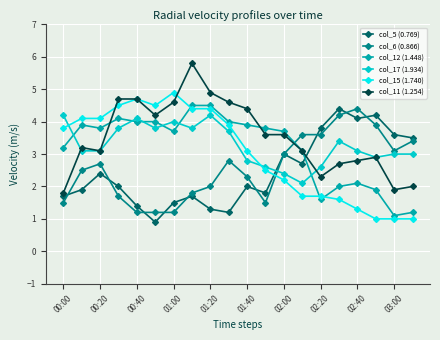

What is the greatest value displayed?

5.8